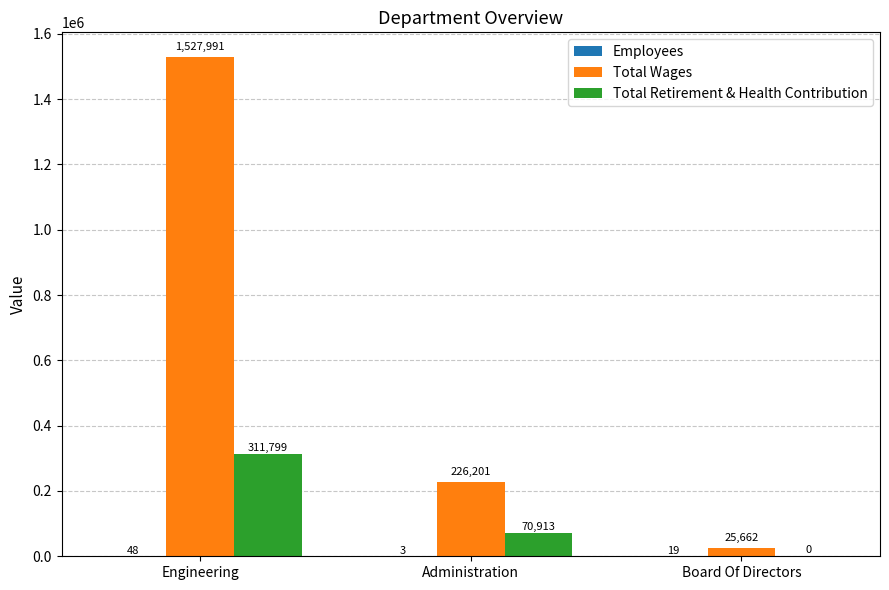

Where is Total Wages nearest to the value 776826?

Administration